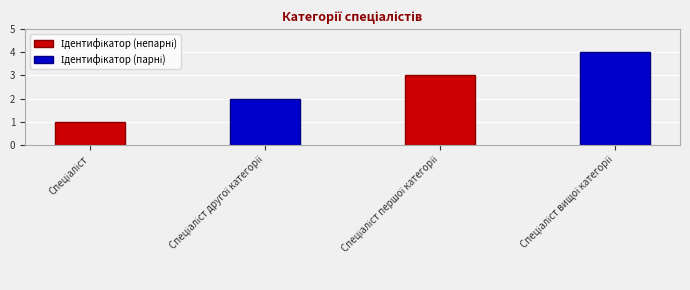

How many distinct data groups are displayed?

2